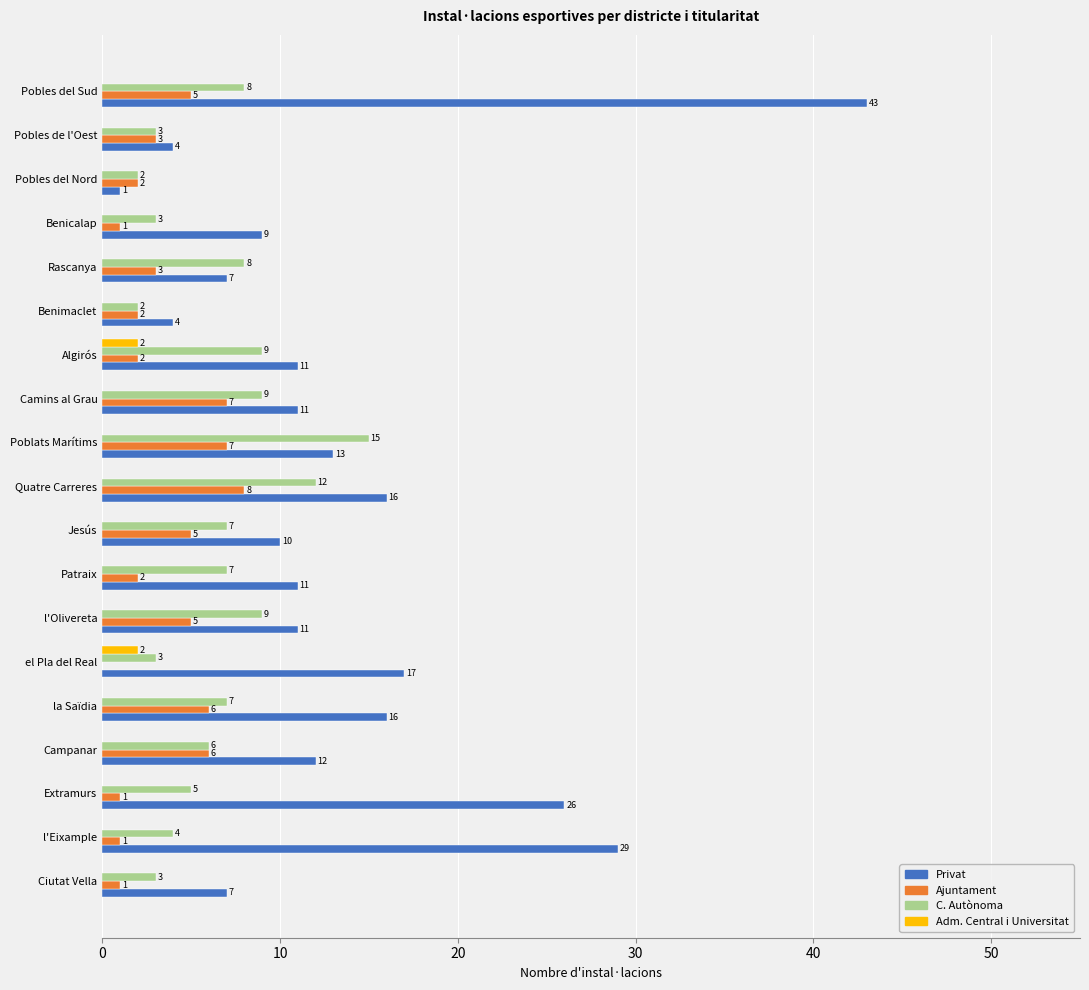

Between Camins al Grau and Pobles del Nord, which series saw the biggest shift?

Privat